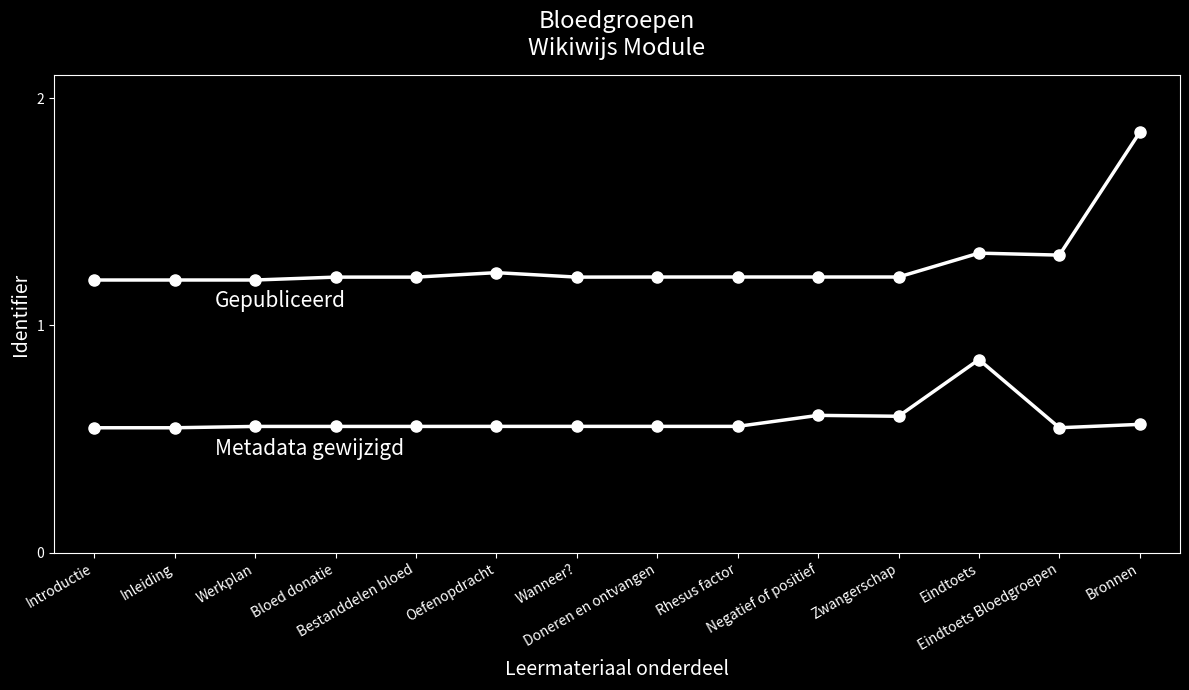

Is it true that Gepubliceerd equals 0.4 at Eindtoets?

False